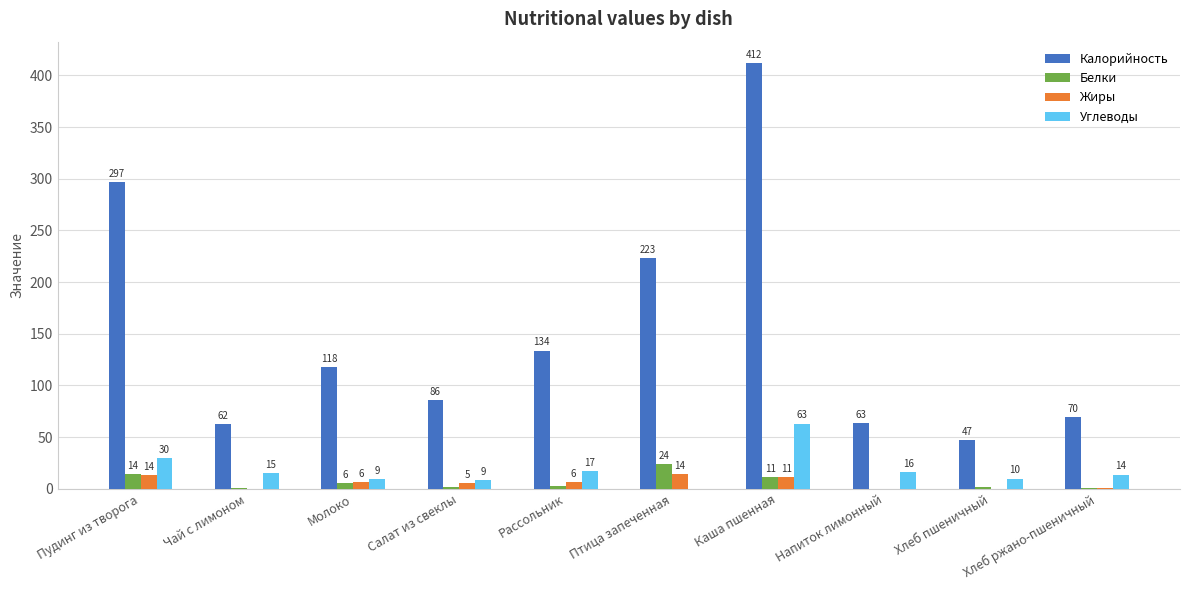

What is the sum of the Углеводы values at Рассольник and Каша пшенная?

80.1